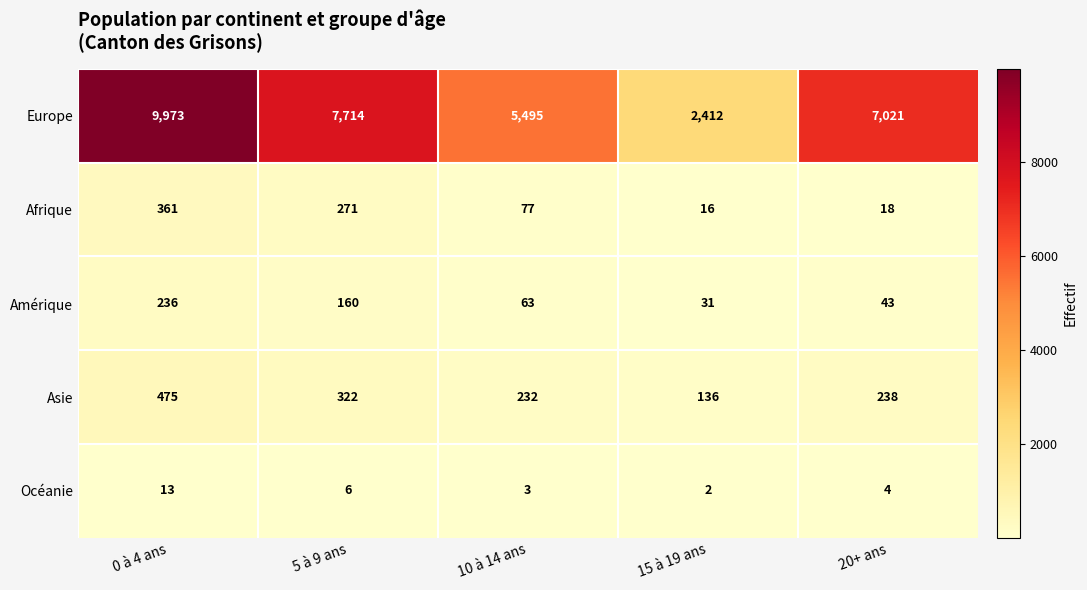

What is the approximate value of Europe at 5 à 9 ans?

7714